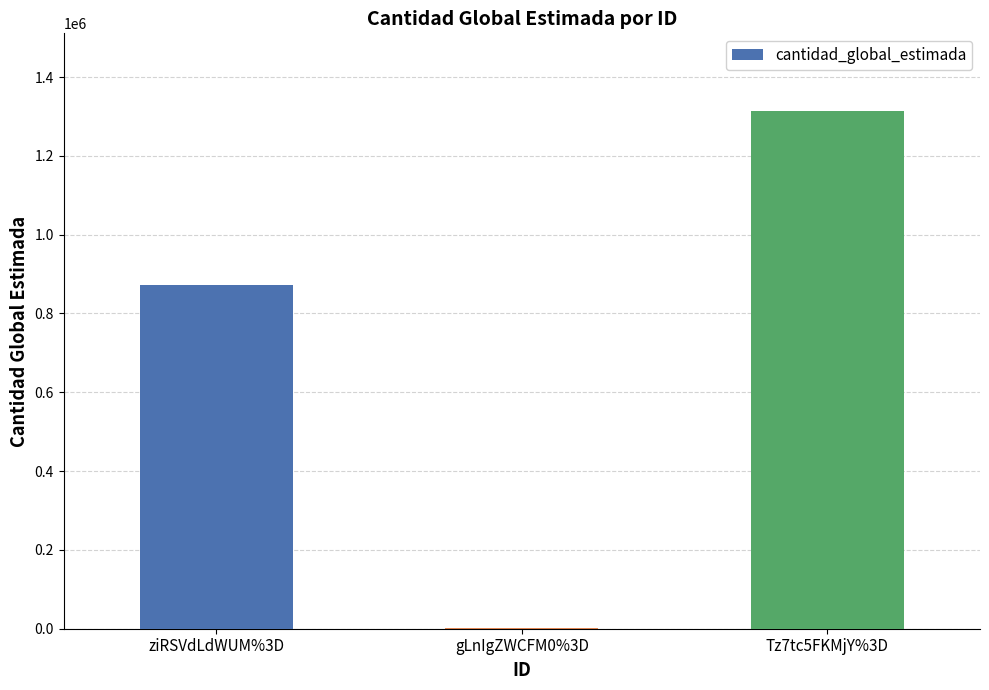

Count the number of data series in this chart.

1